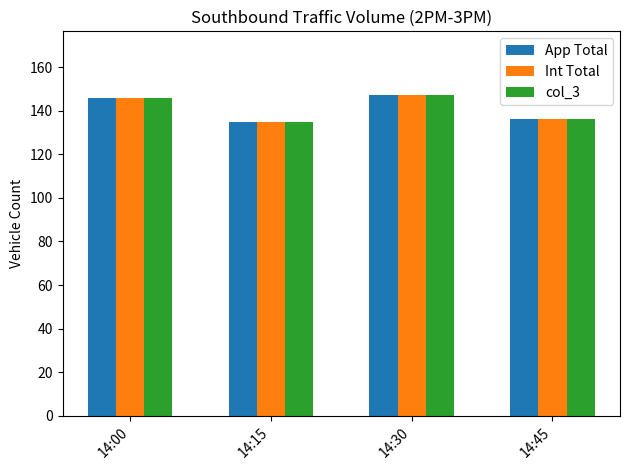

What is the minimum value shown in the chart?

135